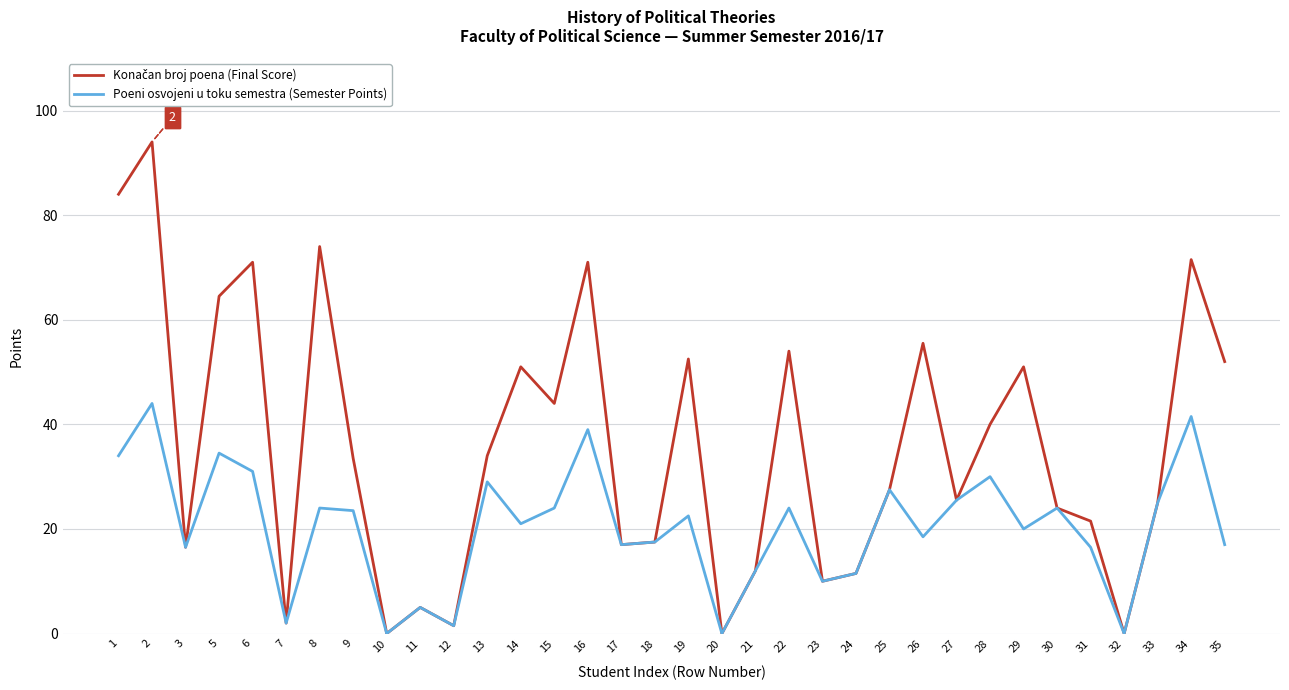

The value of Poeni osvojeni u toku semestra (Semester Points) at 13 is 29.0. True or false?

True